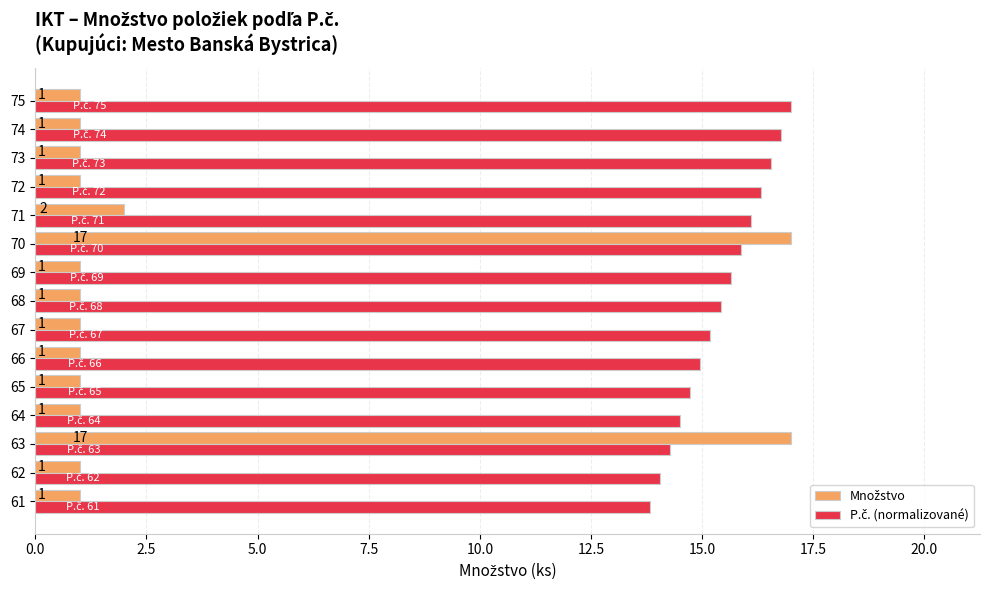

What is the minimum value shown in the chart?

1.0